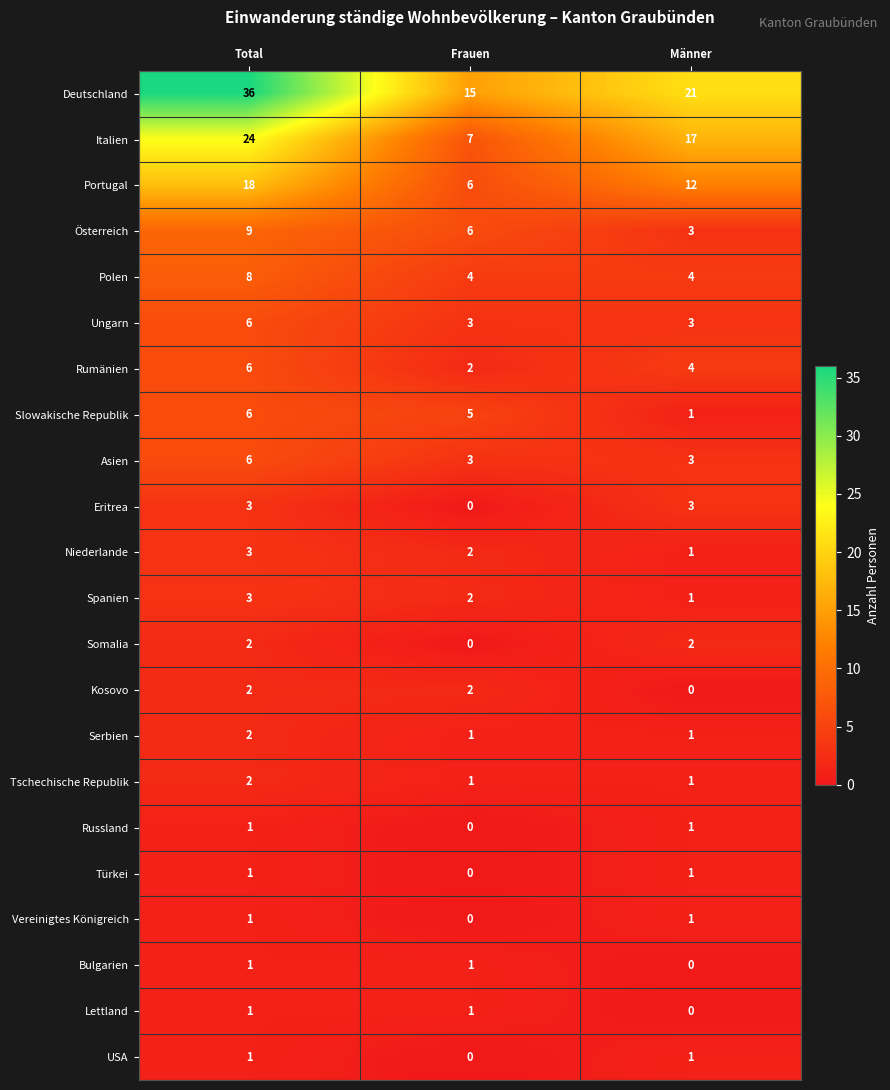

What is the spread (max minus min) of values at Frauen?

15